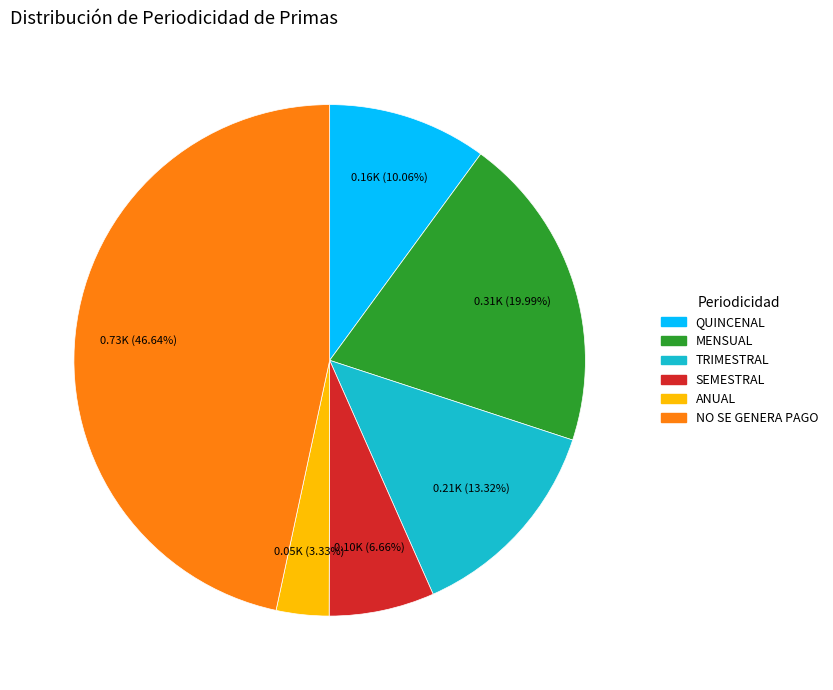

Is there a majority slice in this chart?

No